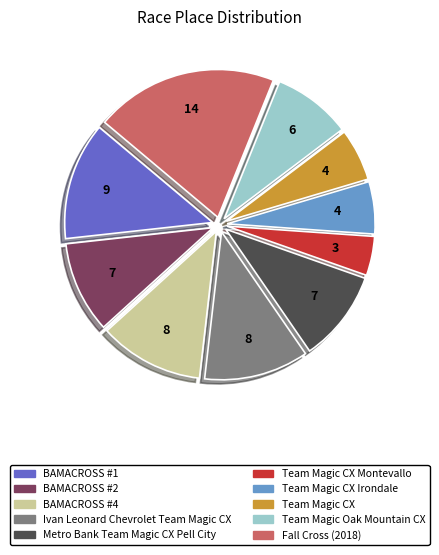

Combined, do Ivan Leonard Chevrolet Team Magic CX and Team Magic CX account for over 50%?

No